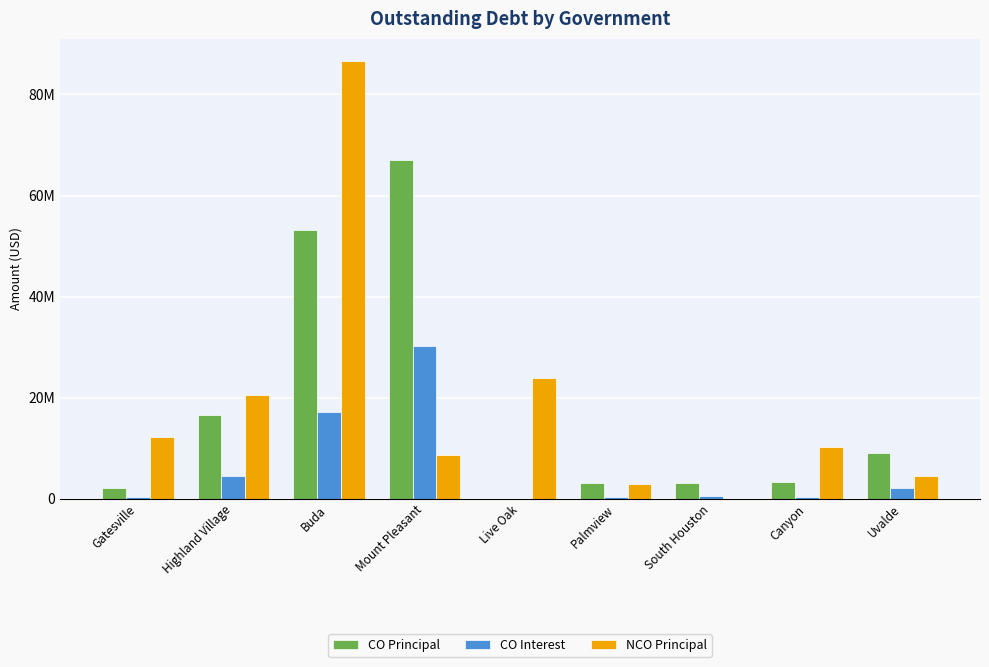

Are the bars horizontal?

No